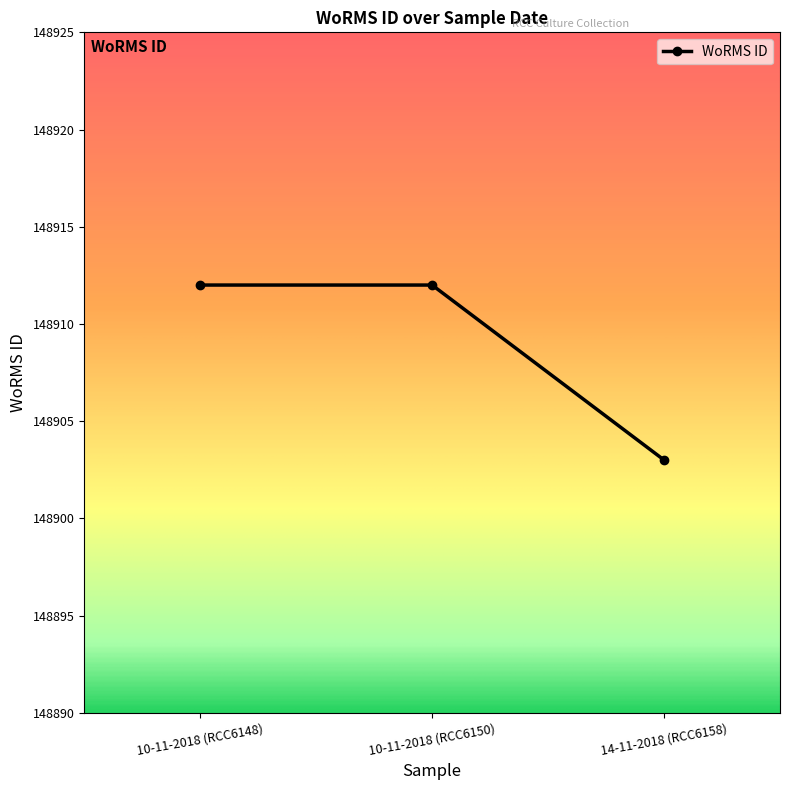

What is the difference between the maximum and minimum values?

9